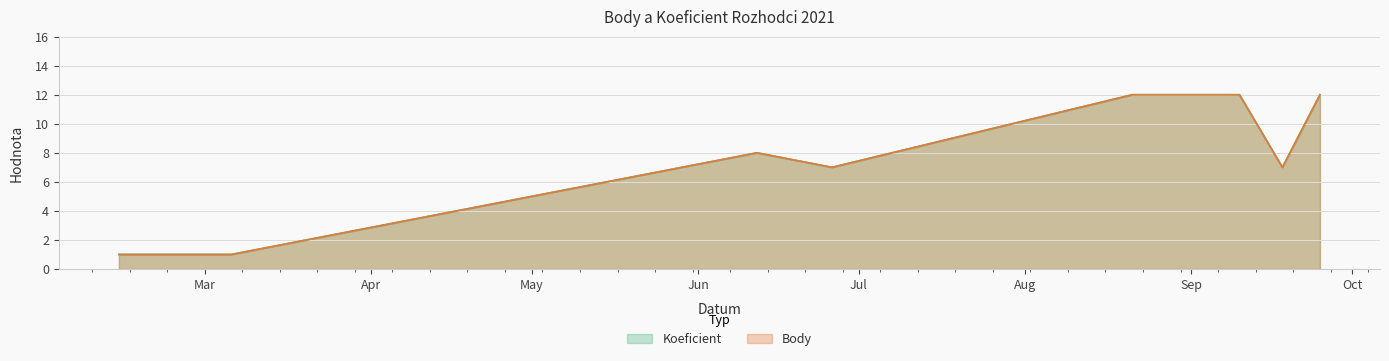

True or false: Koeficient and Body intersect in this chart.

False